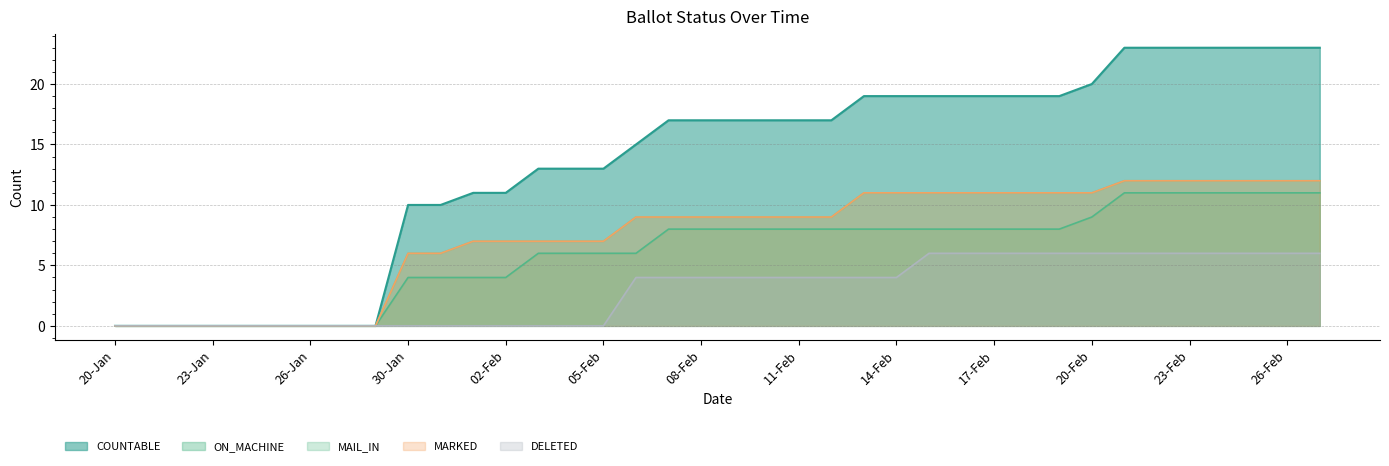

Rank the series by their maximum value, from highest to lowest.

COUNTABLE, MAIL_IN, MARKED, ON_MACHINE, DELETED